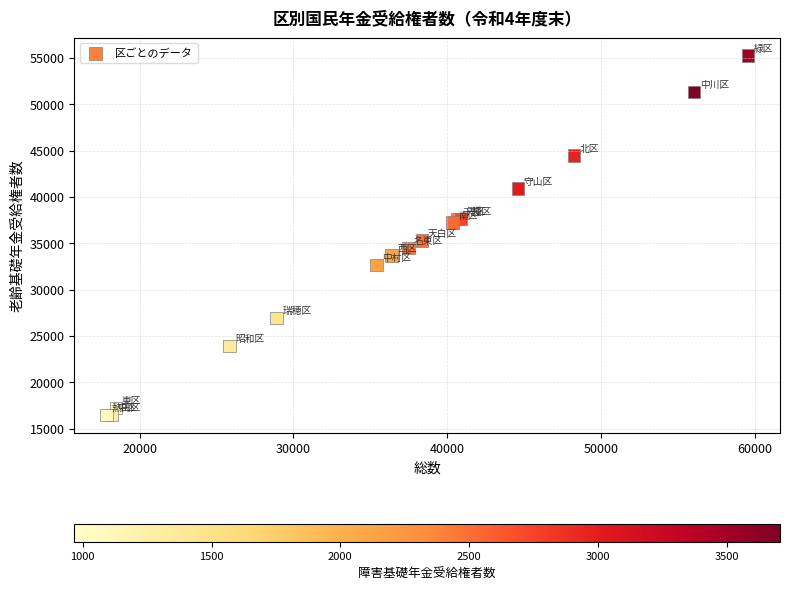

What Y value in the scatter plot is closest to 35872?

35302